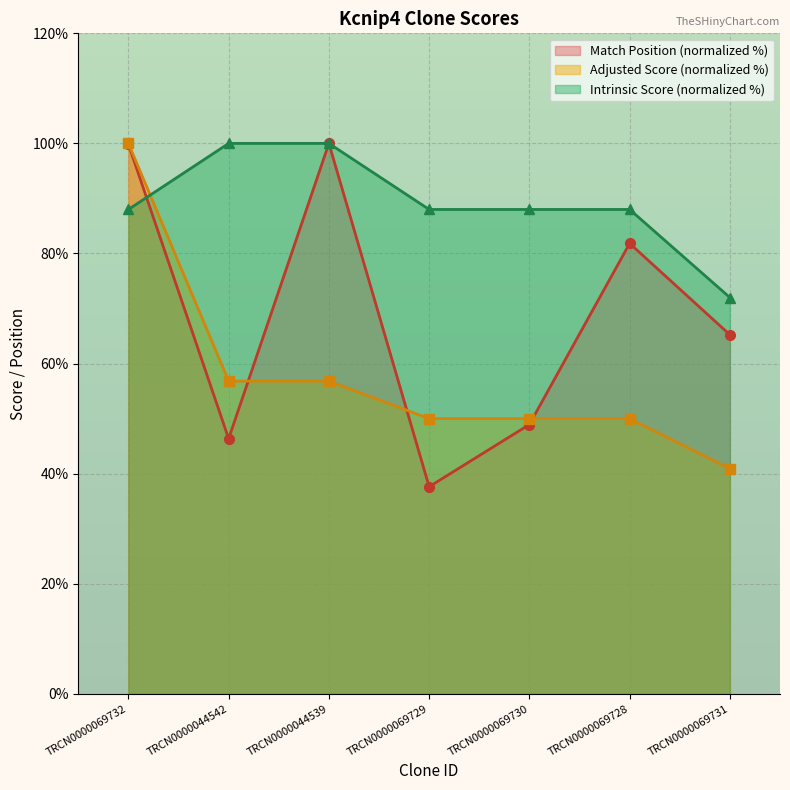

What is the sum of the Match Position values at TRCN0000069730 and TRCN0000069731?

114.2